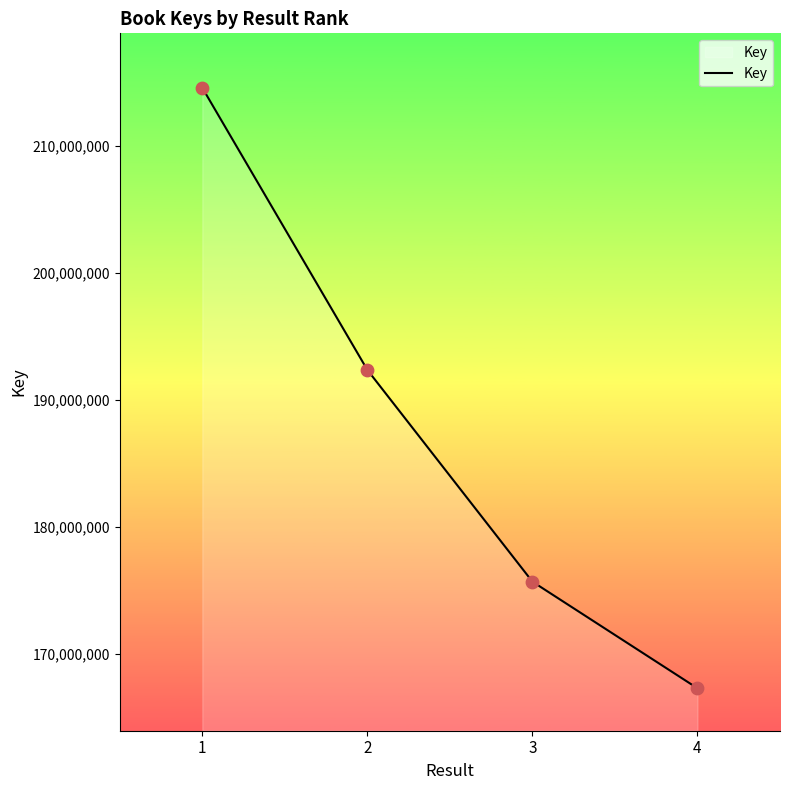

What is the change in value from 2 to 3?

-16688636